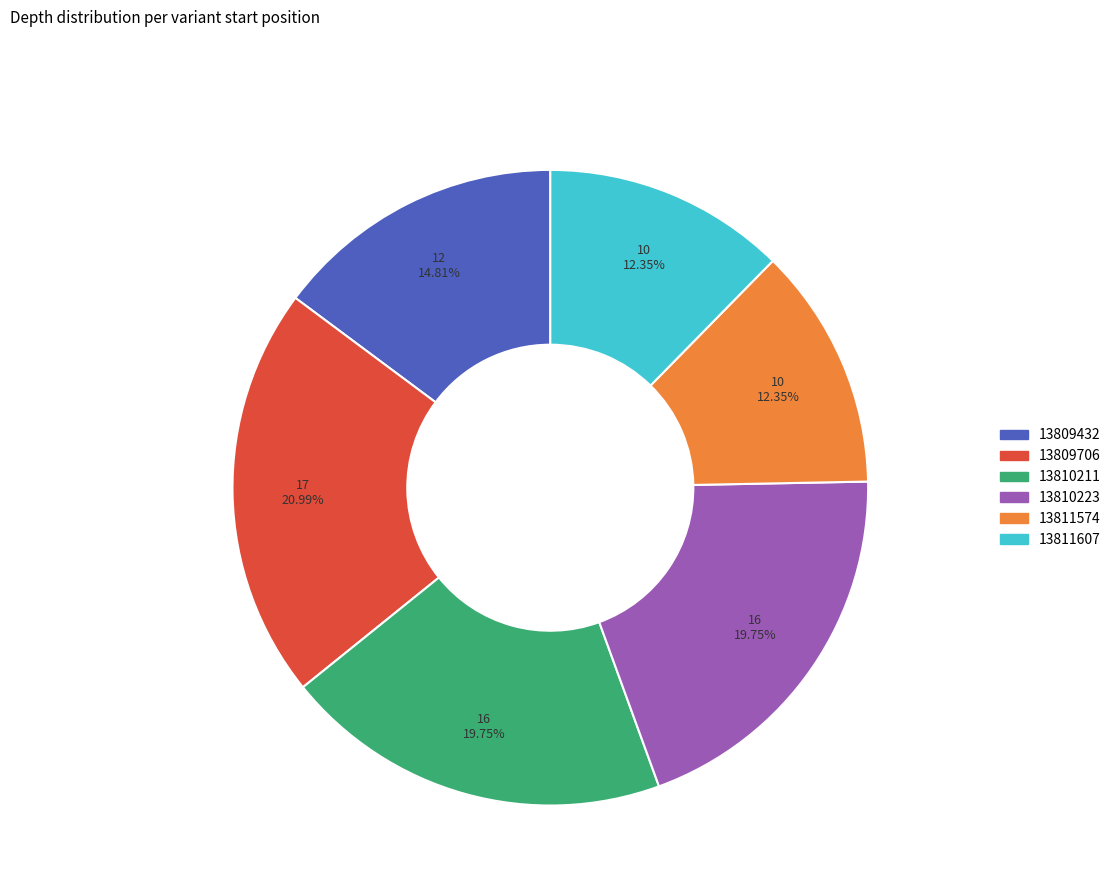

How much of the chart is everything except 13811574?

87.7%